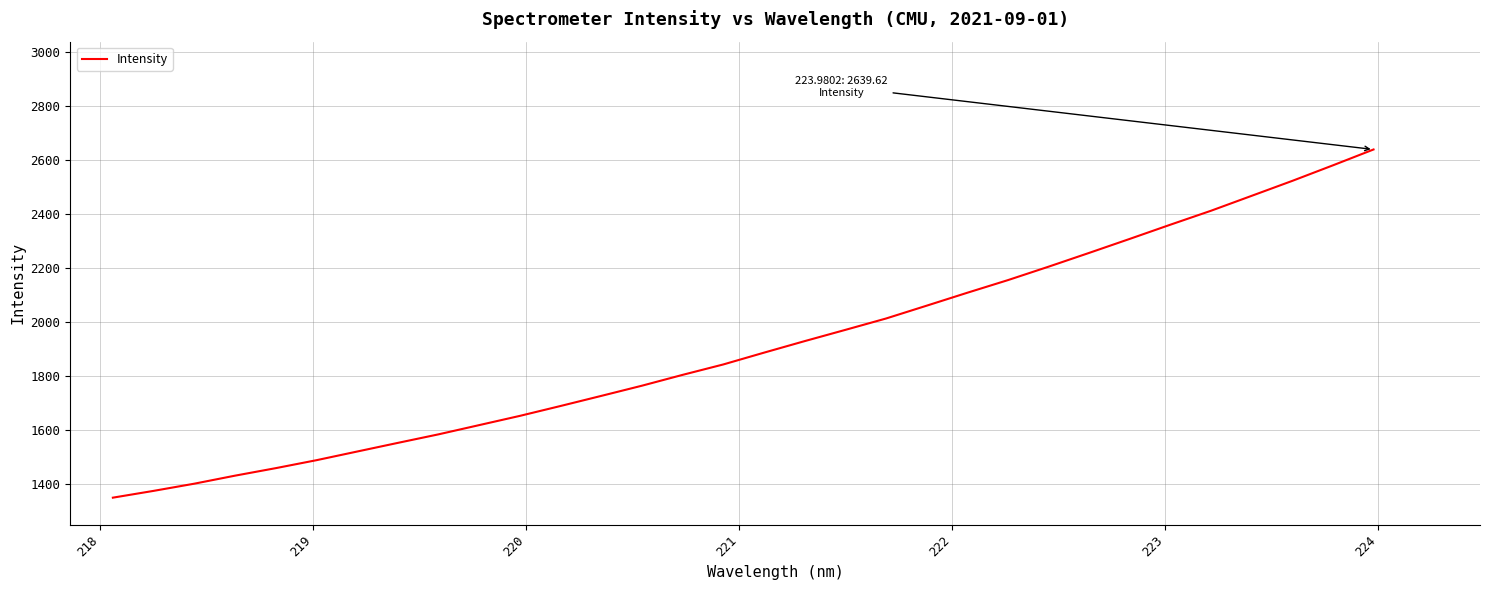

What is the maximum value shown in the chart?

2639.6